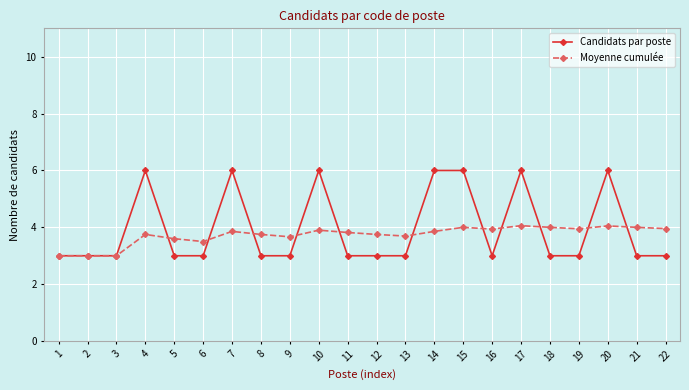

What is the maximum value shown in the chart?

6.0